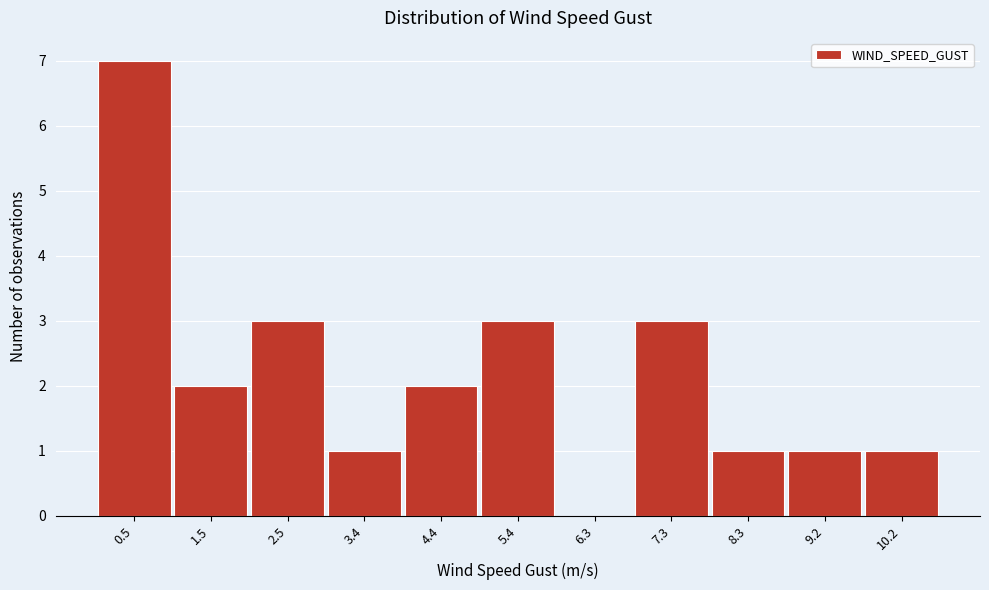

Reading left to right, what are all the values shown in this chart?

0.5=7	1.5=2	2.5=3	3.4=1	4.4=2	5.4=3	6.3=0	7.3=3	8.3=1	9.2=1	10.2=1